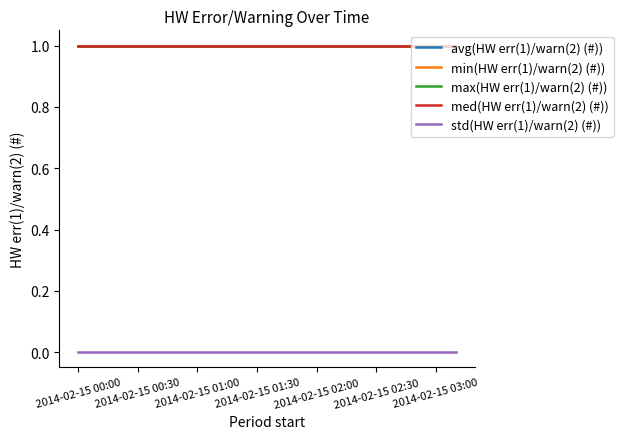

Which series has the largest total across all categories?

avg(HW err(1)/warn(2) (#))